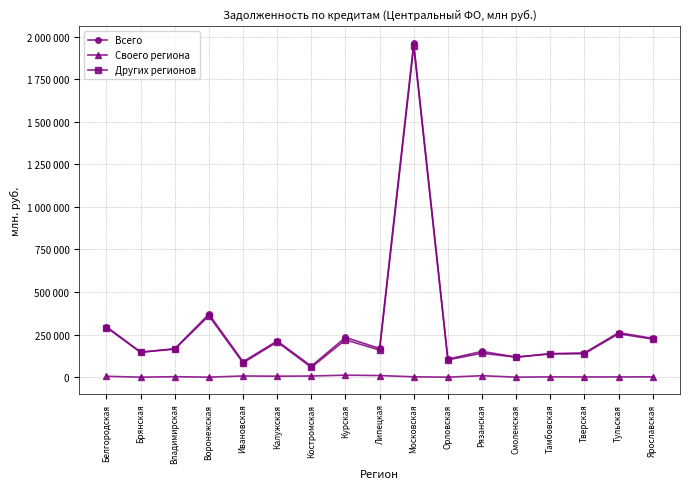

How many interior local peaks does the Других регионов series have?

6